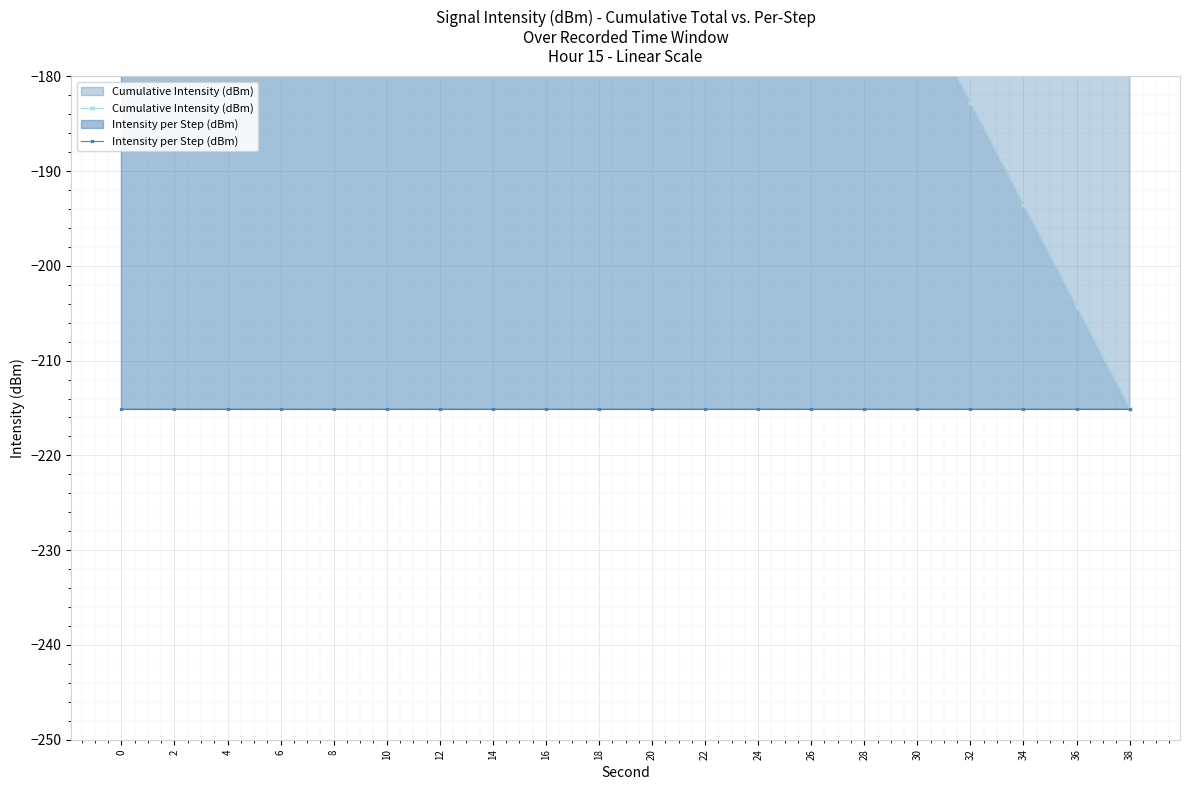

Reading left to right, list all the values displayed in this chart.

Cumulative Intensity (dBm): 0=-10.8	2=-21.5	4=-32.3	6=-43.0	8=-53.8	10=-64.5	12=-75.3	14=-86.0	16=-96.8	18=-107.6	20=-118.3	22=-129.1	24=-139.8	26=-150.6	28=-161.3	30=-172.1	32=-182.8	34=-193.6	36=-204.4	38=-215.1
Intensity per Step (dBm): 0=-215.1	2=-215.1	4=-215.1	6=-215.1	8=-215.1	10=-215.1	12=-215.1	14=-215.1	16=-215.1	18=-215.1	20=-215.1	22=-215.1	24=-215.1	26=-215.1	28=-215.1	30=-215.1	32=-215.1	34=-215.1	36=-215.1	38=-215.1